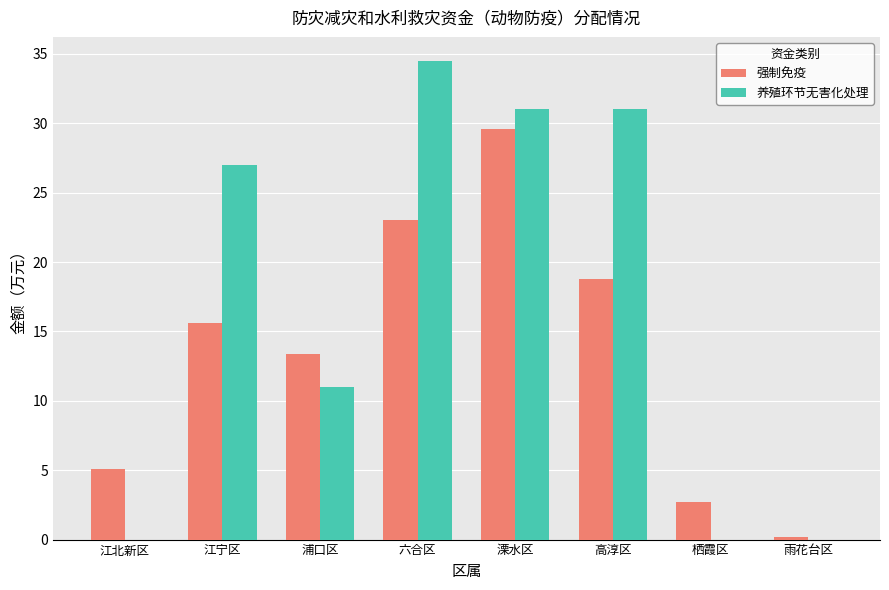

Reading left to right, what are all the values shown in this chart?

强制免疫: 江北新区=5.1	江宁区=15.6	浦口区=13.4	六合区=23.0	溧水区=29.6	高淳区=18.8	栖霞区=2.7	雨花台区=0.2
养殖环节无害化处理: 江北新区=0.0	江宁区=27.0	浦口区=11.0	六合区=34.5	溧水区=31.0	高淳区=31.0	栖霞区=0.0	雨花台区=0.0